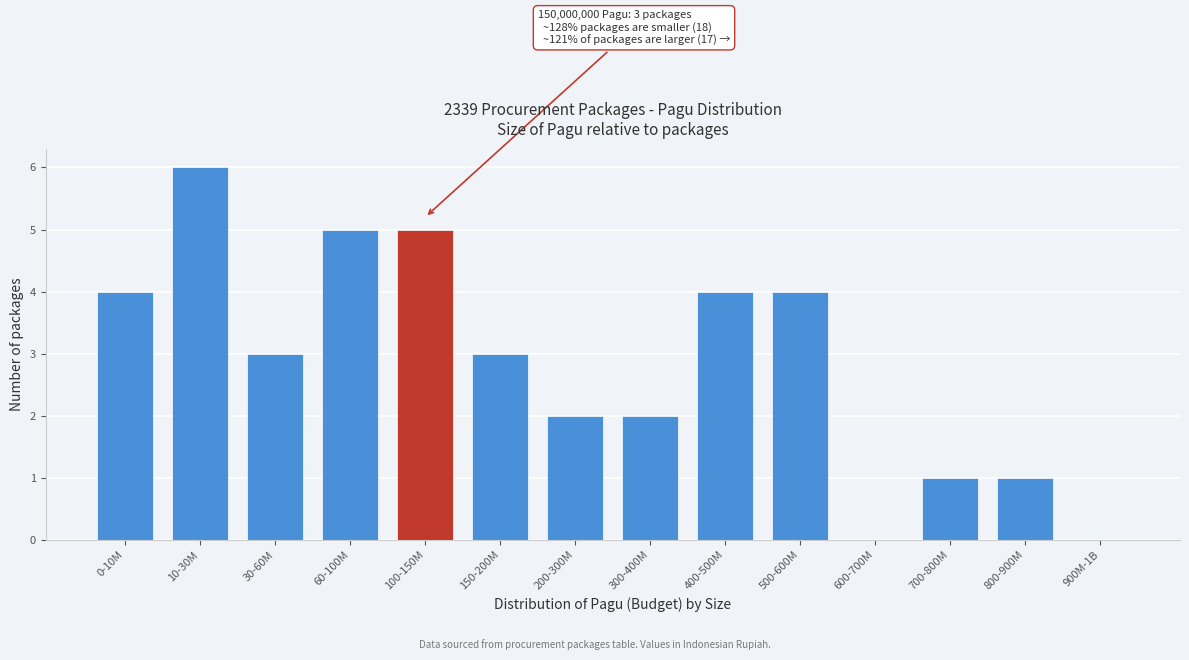

Reading left to right, transcribe all the data shown in this chart.

0-10M=4	10-30M=6	30-60M=3	60-100M=5	100-150M=5	150-200M=3	200-300M=2	300-400M=2	400-500M=4	500-600M=4	600-700M=0	700-800M=1	800-900M=1	900M-1B=0